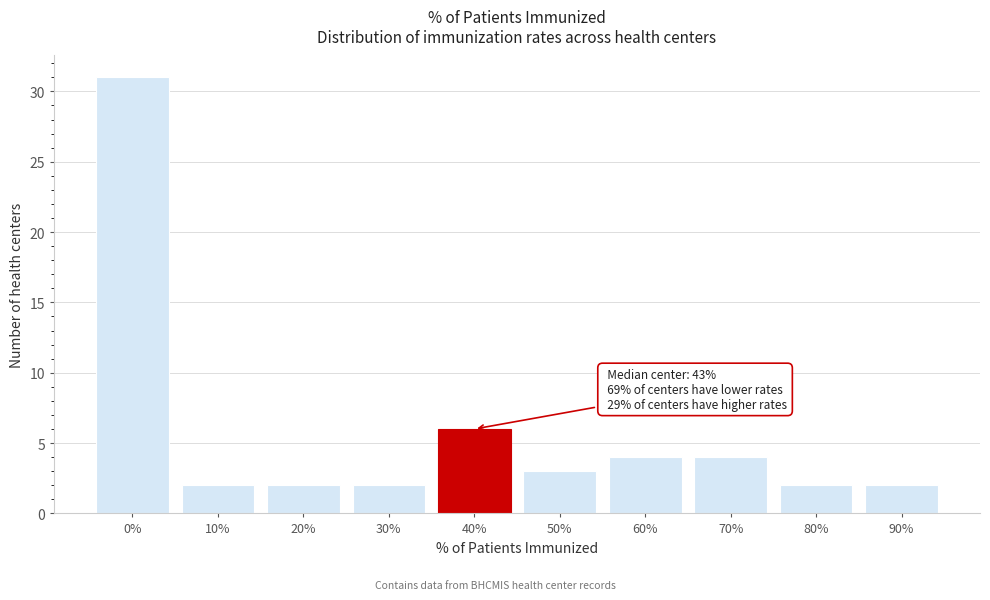

Reading right to left, transcribe all the data shown in this chart.

2	2	4	4	3	6	2	2	2	31